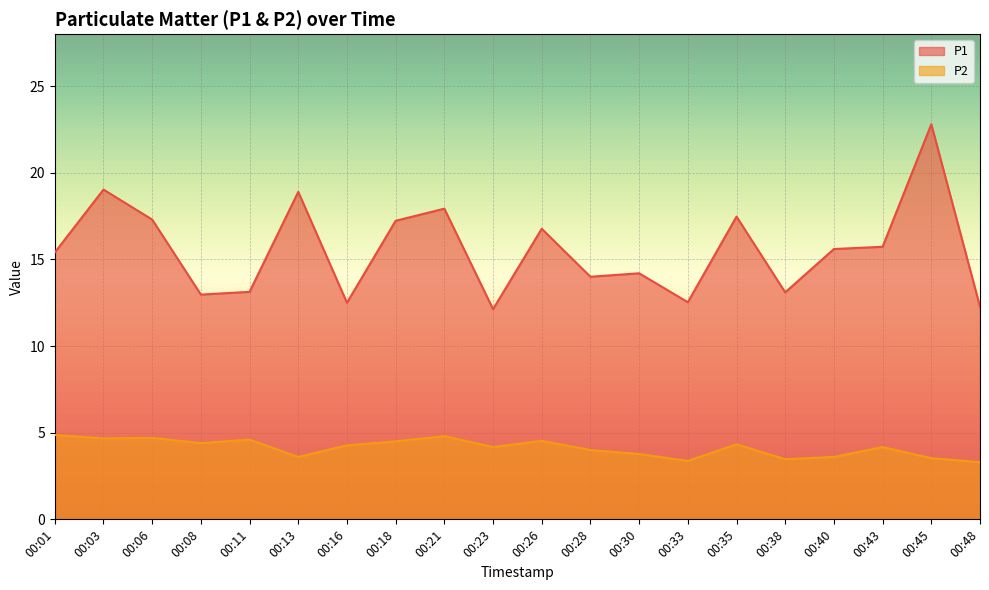

Is it true that P2 equals 4.3 at 00:16?

True